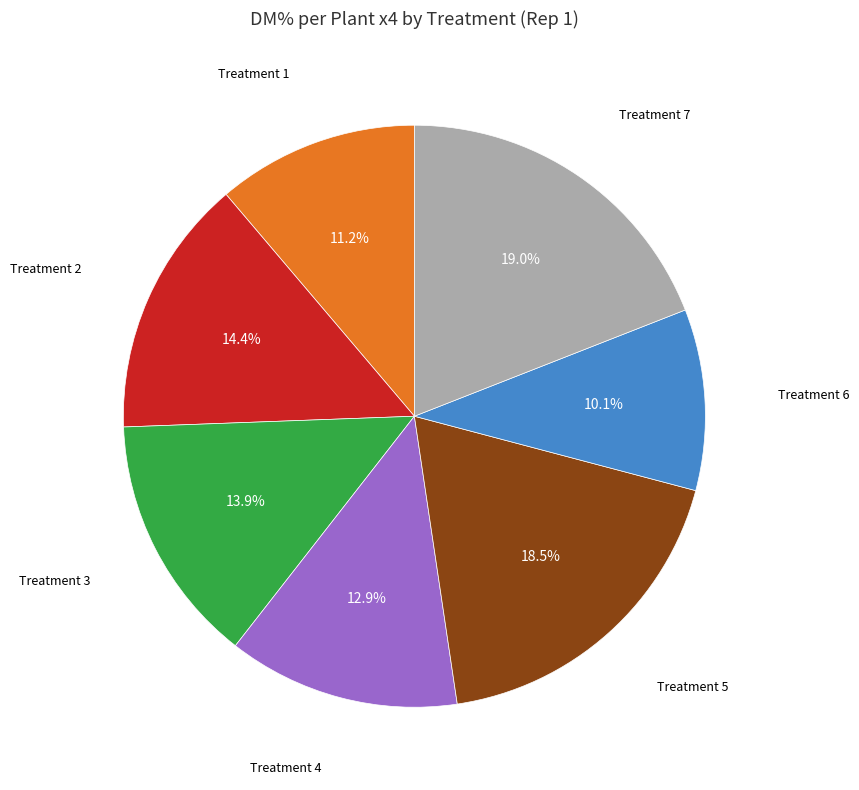

To the nearest percent, what is the average slice percentage?

14%